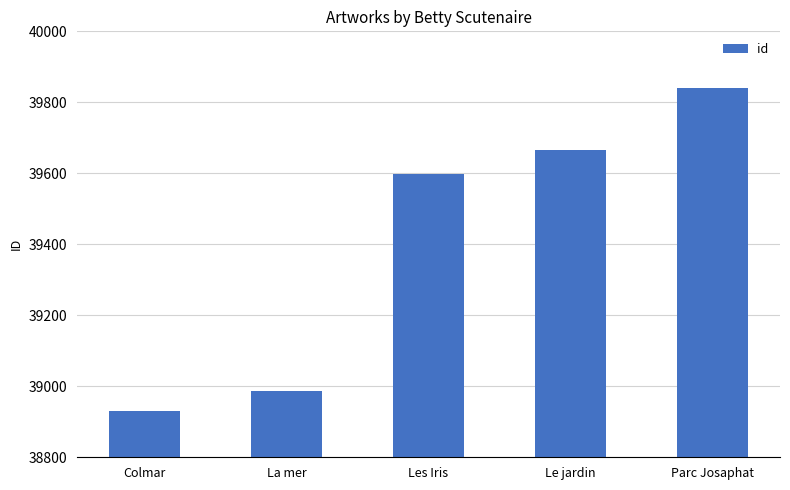

How many distinct data groups are displayed?

1